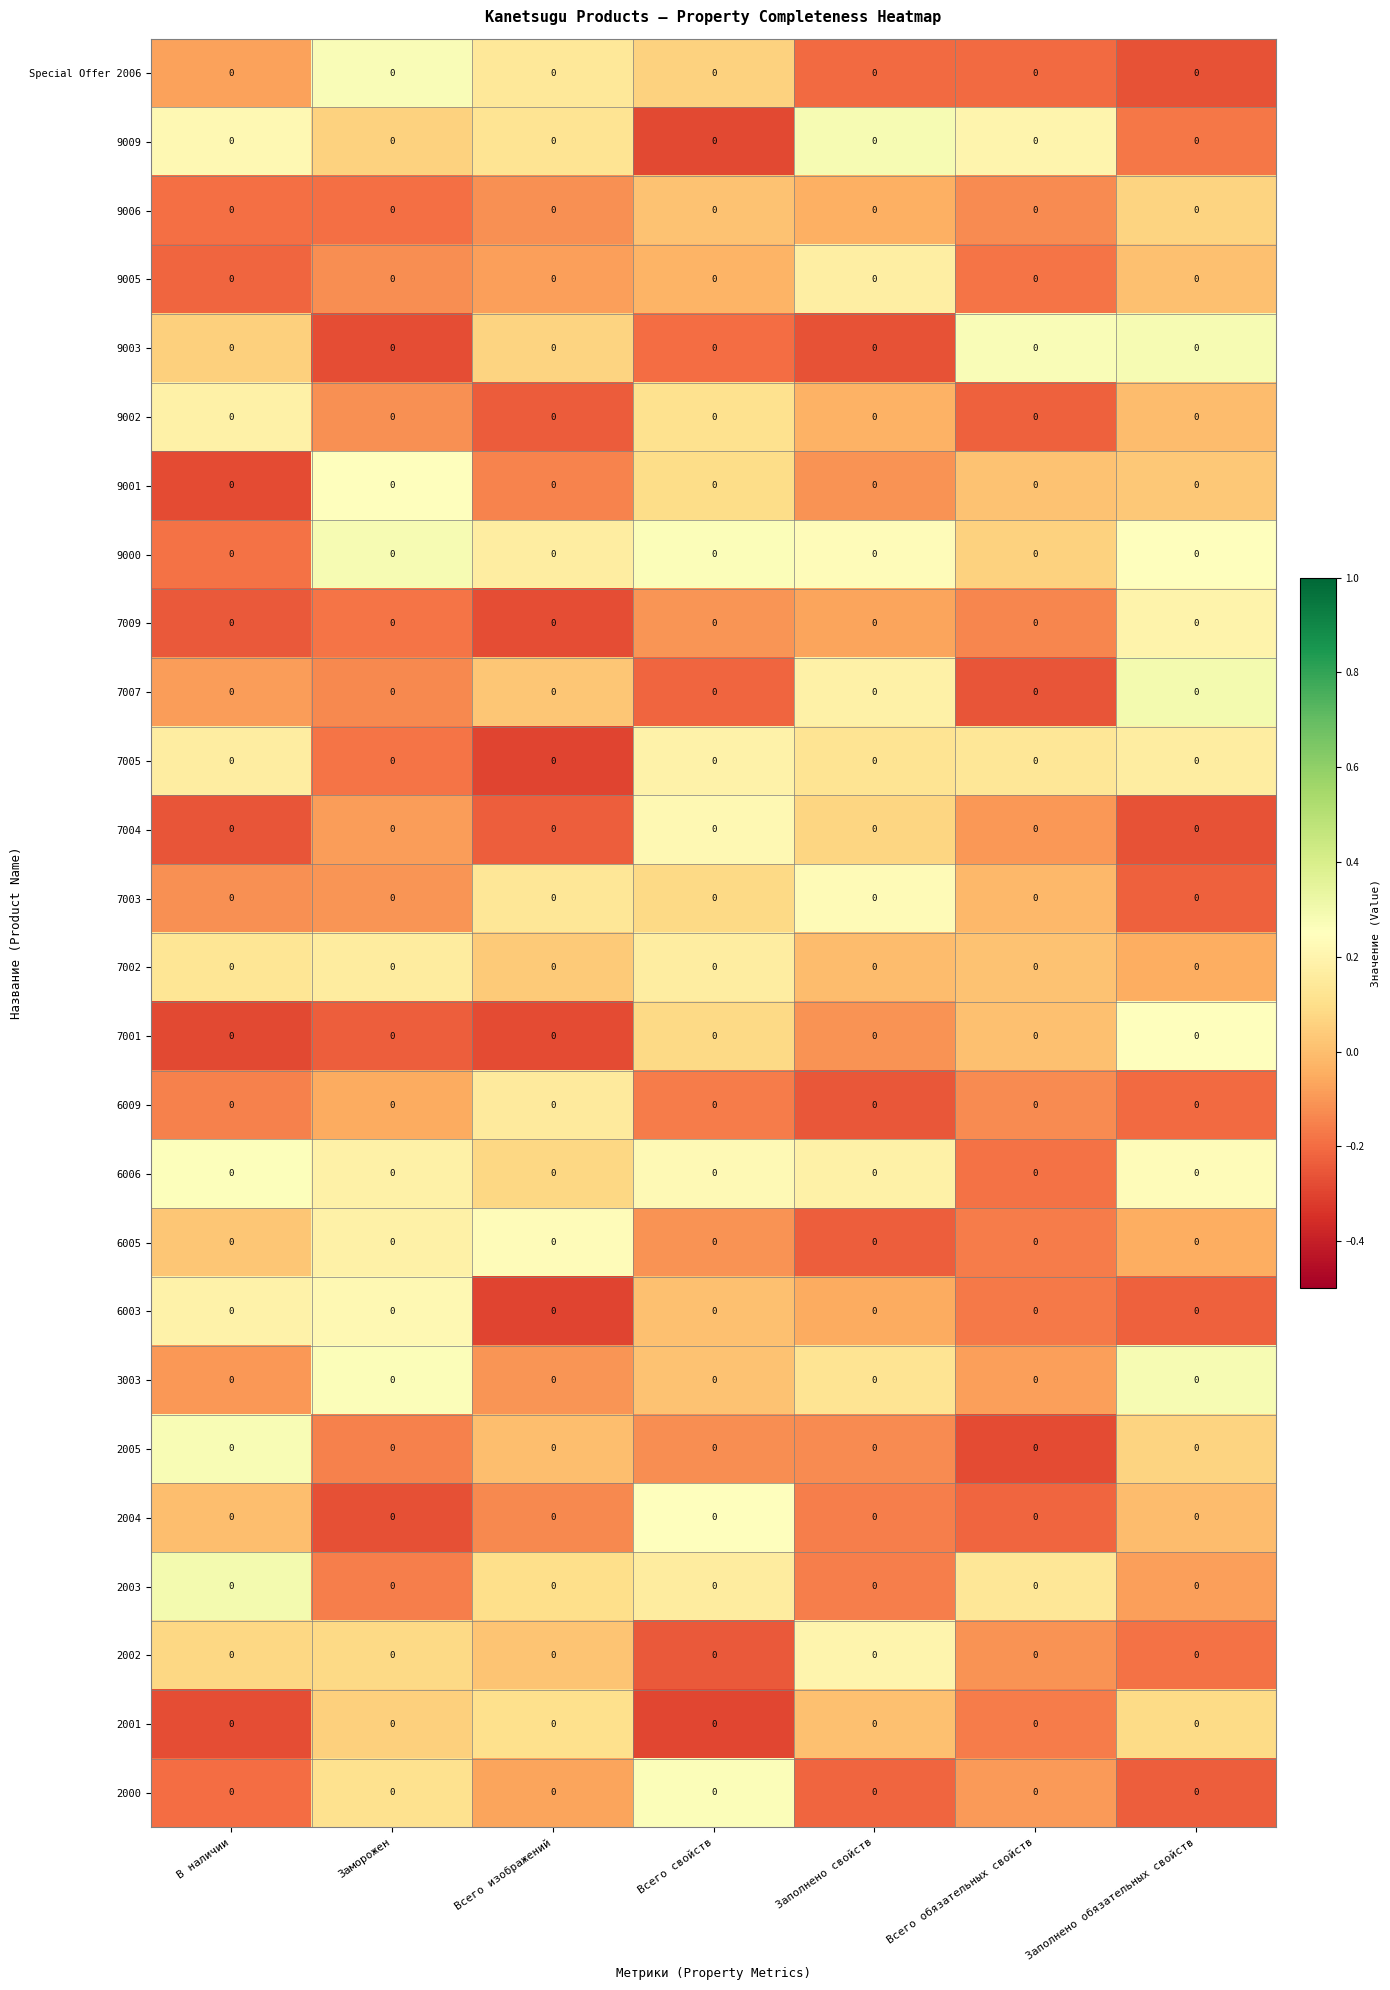

At which label does 6009 reach its minimum?

Заполнено свойств